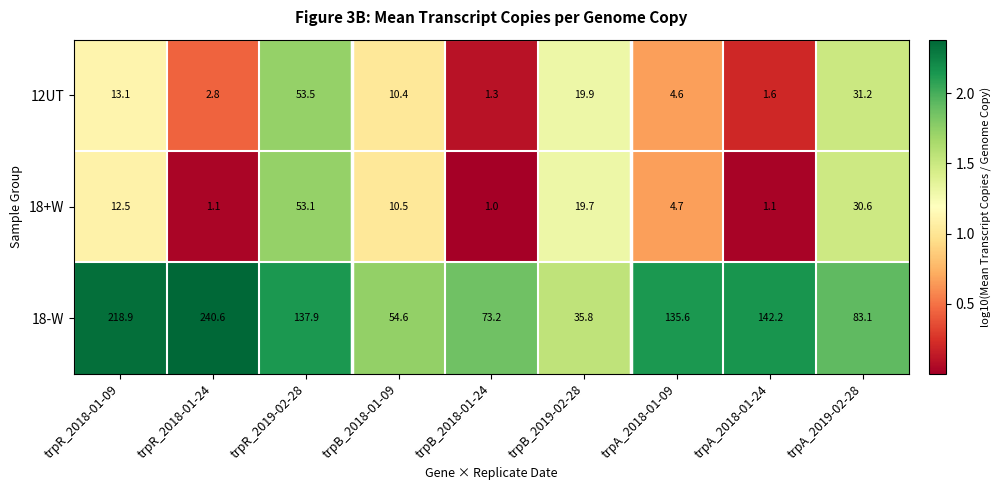

How many categories are shown in the chart?

9